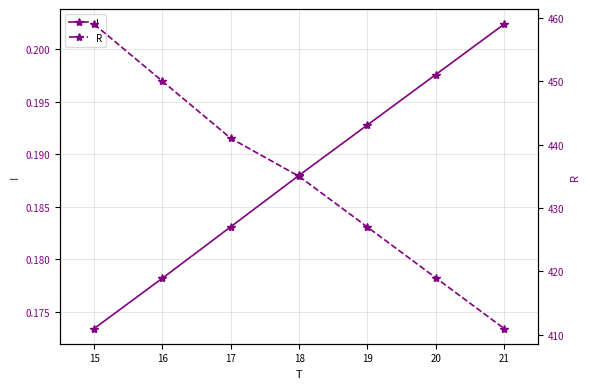

What is the average value of the R series?

434.6